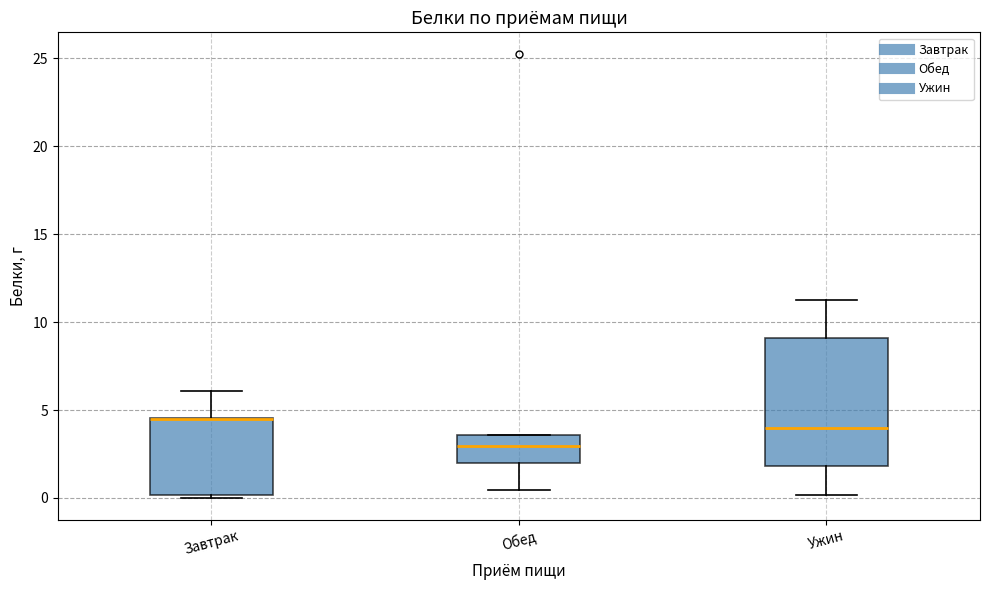

Reading left to right, read every box against the y-axis: the position of its median line, the range the box covers, and the ends of its whiskers. The values are not printed on the chart, so give them approximately, as read against the axis.

Завтрак: median 4.5 (drawn on the box's upper edge), box 0.0 to 4.5, whiskers 0.0 to 6.0
Обед: median 3.0, box 2.0 to 3.5, whiskers 0.5 to 3.5
Ужин: median 4.0, box 2.0 to 9.0, whiskers 0.0 to 11.0